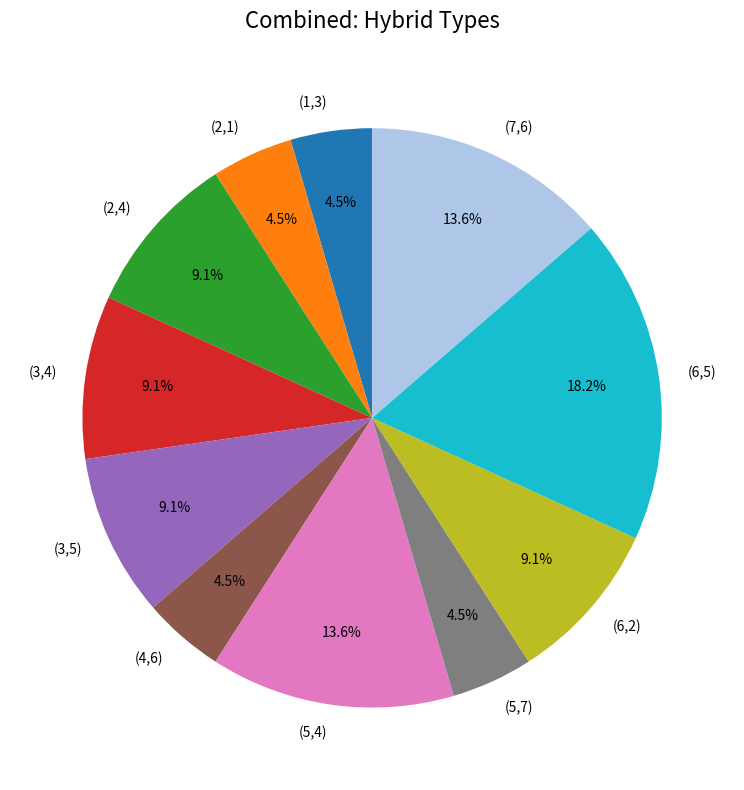

Does (6,2) represent more than half of the total?

No